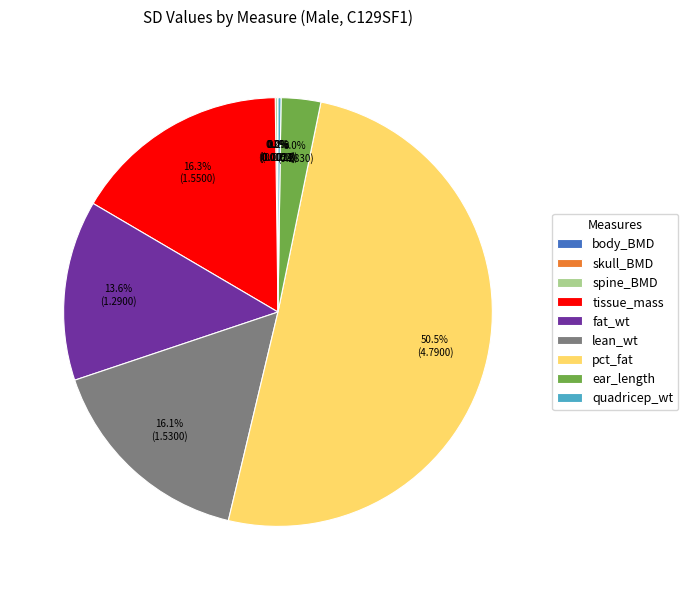

To the nearest percent, what is the combined percentage of fat_wt and ear_length?

17%